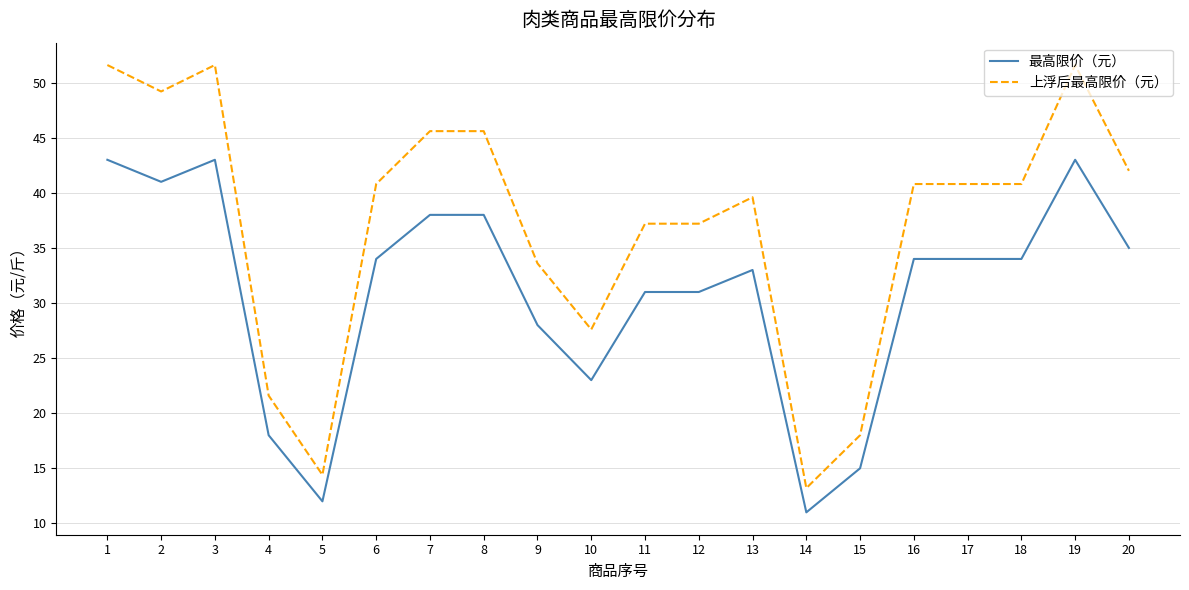

True or false: 最高限价（元） and 上浮后最高限价（元） cross at least once.

False